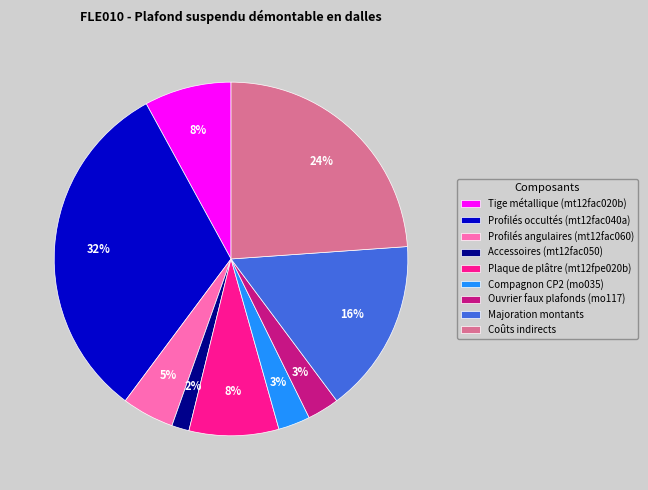

Is Tige métallique (mt12fac020b) the majority of the pie?

No